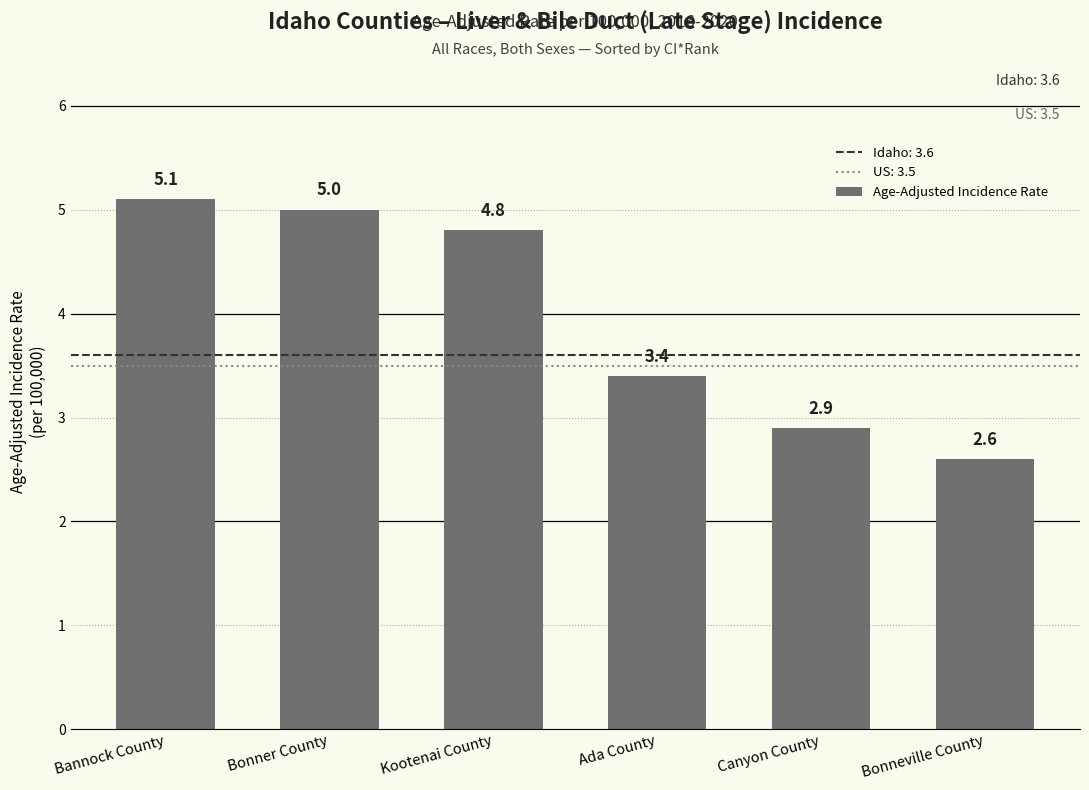

What is the maximum value shown in the chart?

5.1